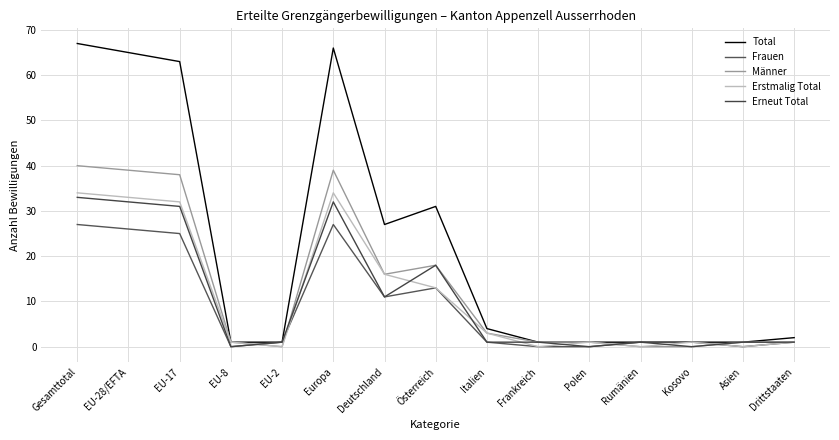

The Erstmalig Total series shows 23 at Österreich. True or false?

False